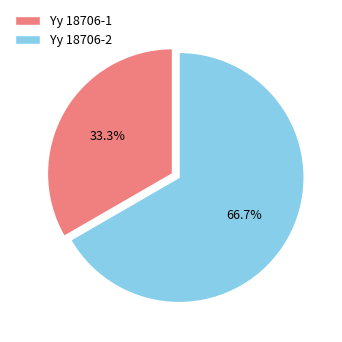

To the nearest percent, what is the combined percentage of Yy 18706-2 and Yy 18706-1?

100%